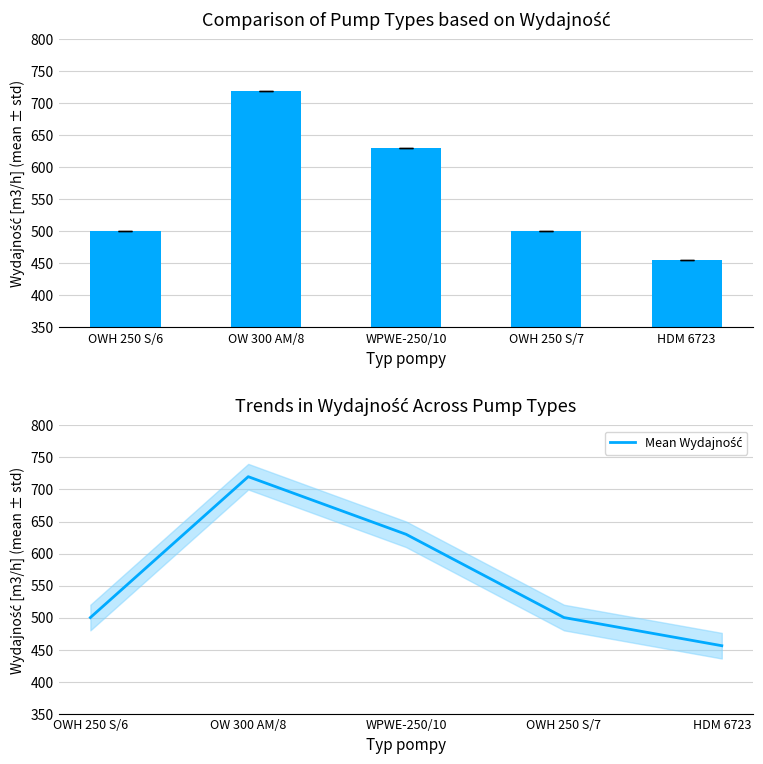

Which series has the widest spread of values?

Wydajność [m3/h]